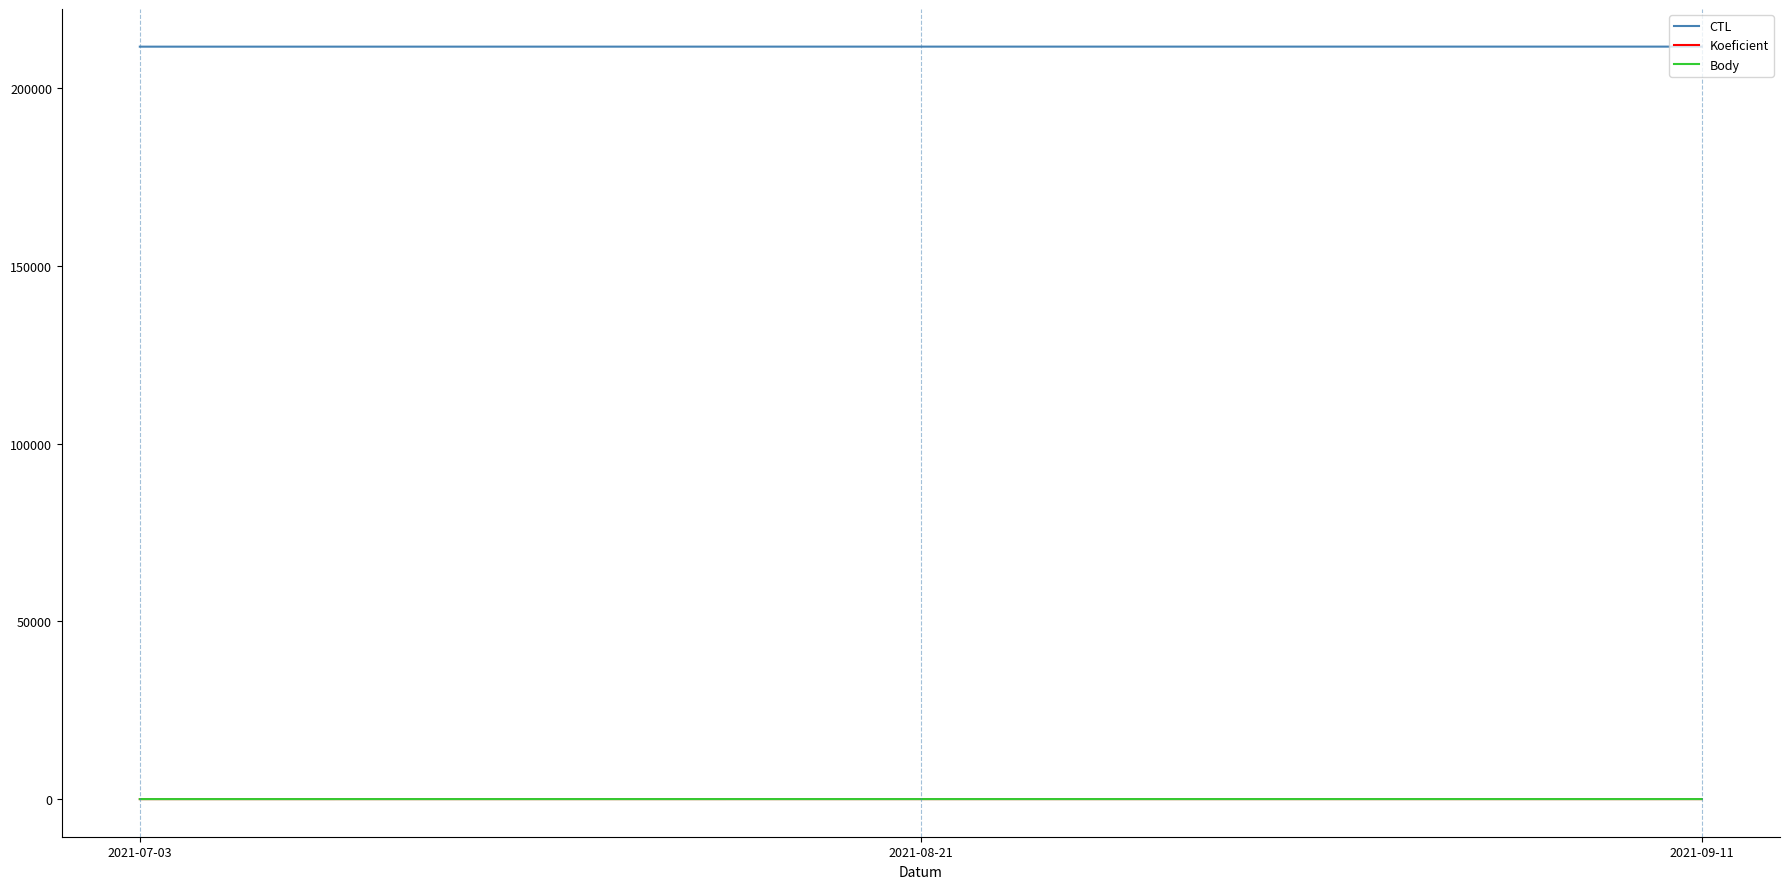

At how many categories does at least one series exceed 30896?

3